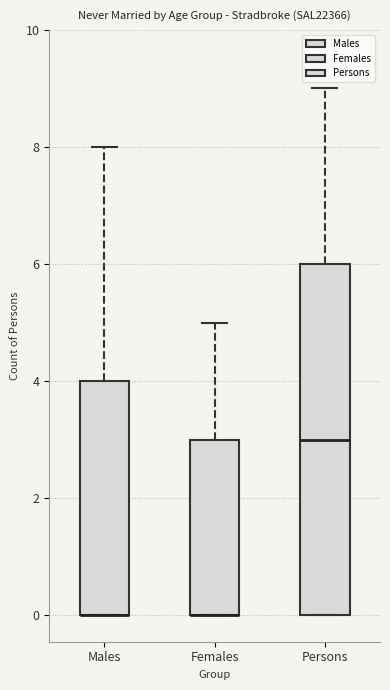

Reading left to right, read every box against the y-axis: the position of its median line, the range the box covers, and the ends of its whiskers. The values are not printed on the chart, so give them approximately, as read against the axis.

Males: median 0 (drawn on the box's lower edge), box 0 to 4, whiskers 0 to 8
Females: median 0 (drawn on the box's lower edge), box 0 to 3, whiskers 0 to 5
Persons: median 3, box 0 to 6, whiskers 0 to 9